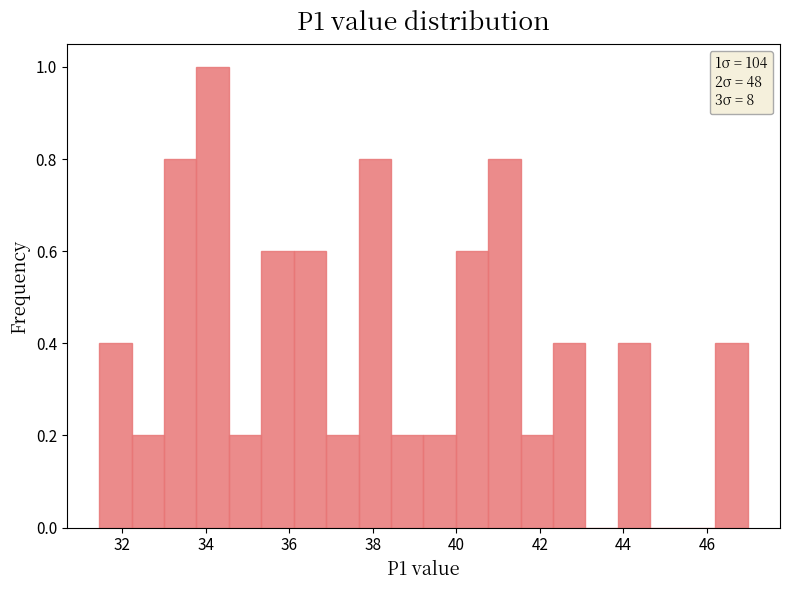

Around what value on the x-axis is the tallest bar? Give the approximate position of its centre, as read against the axis.

34.2